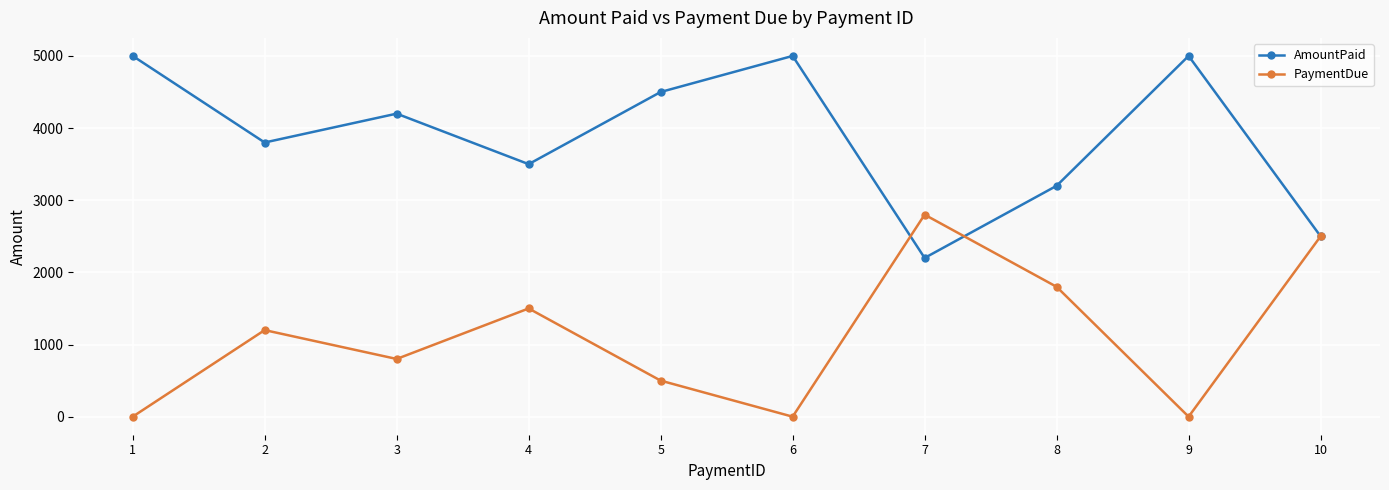

True or false: AmountPaid and PaymentDue intersect in this chart.

True